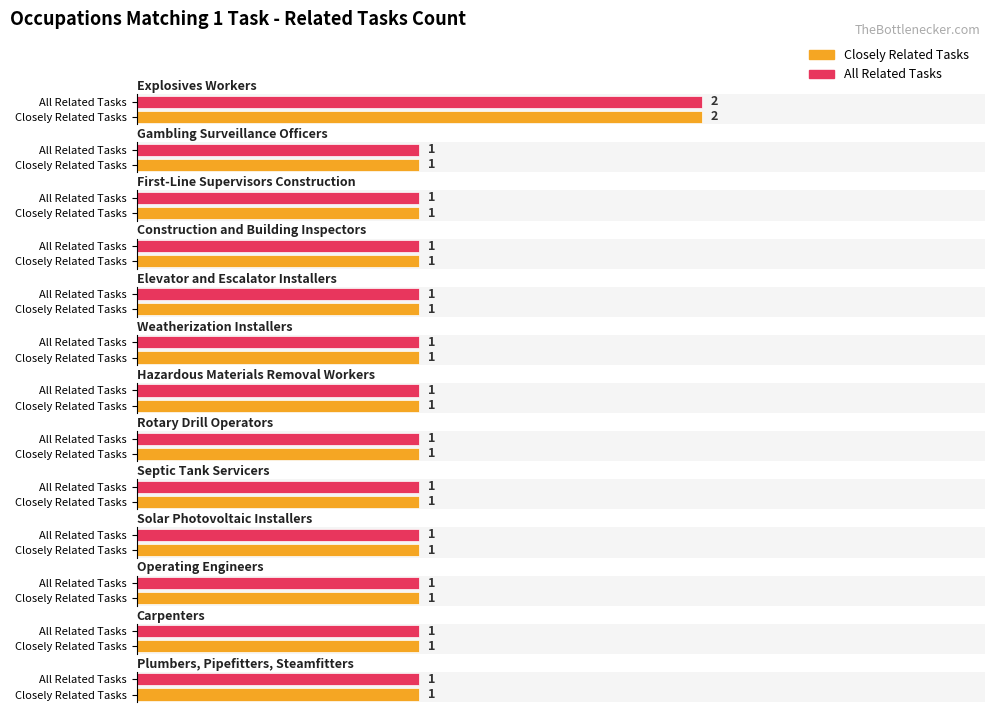

What position from the right is Rotary Drill Operators?

6